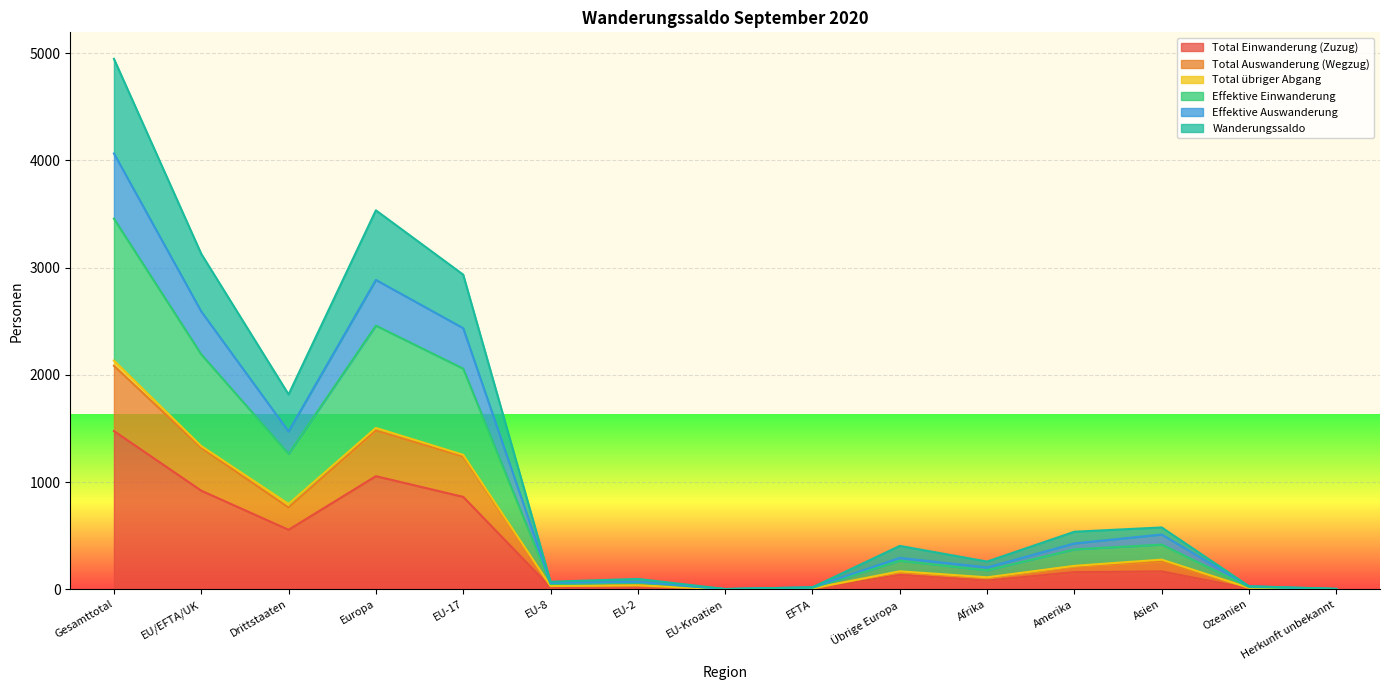

True or false: Wanderungssaldo has a value of 4 at Herkunft unbekannt.

False